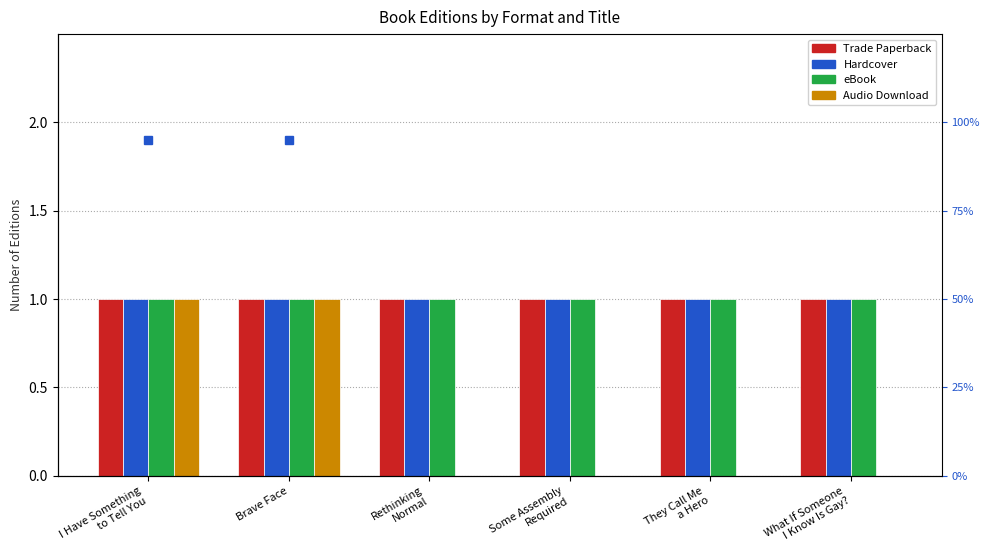

How many distinct data groups are displayed?

4